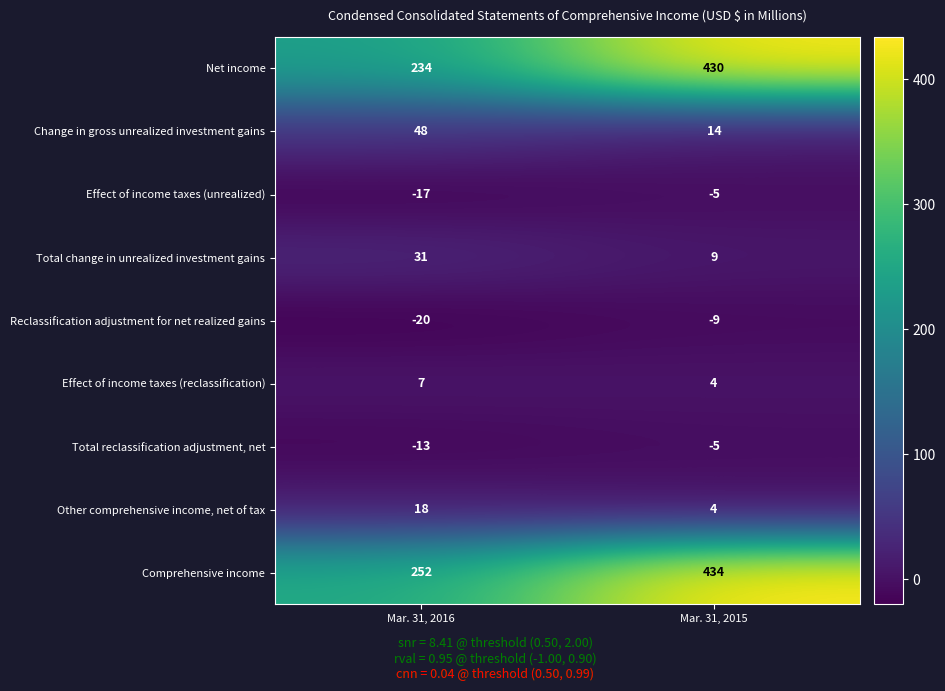

Read the Other comprehensive income, net of tax value at Mar. 31, 2016.

18